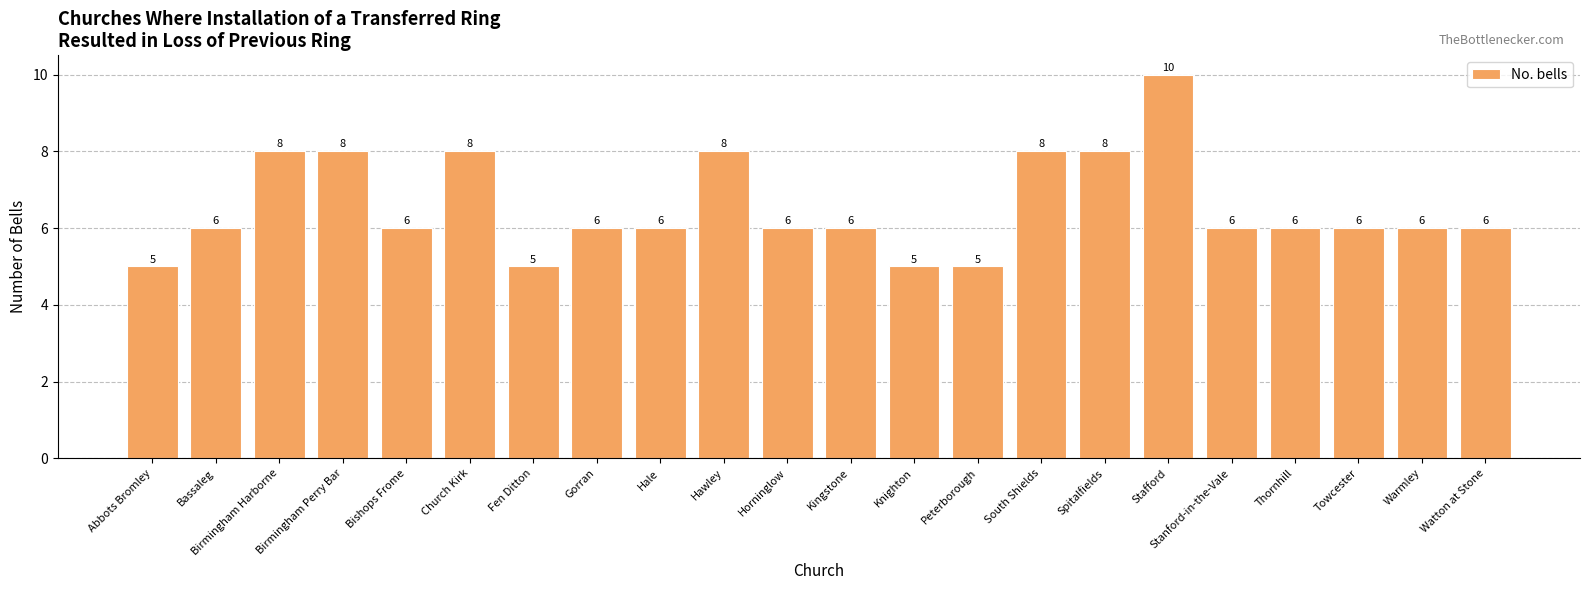

What is the difference between the second highest and second lowest values?

3